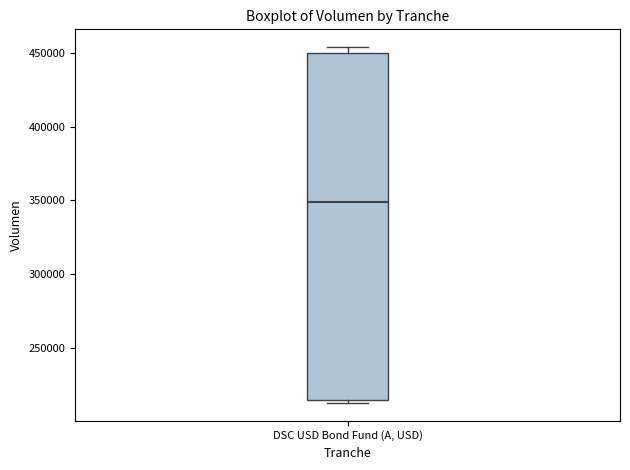

Where does the median line of the box for DSC USD Bond Fund (A, USD) sit on the y-axis? The values are not printed on the chart, so give them approximately, as read against the axis.

350000